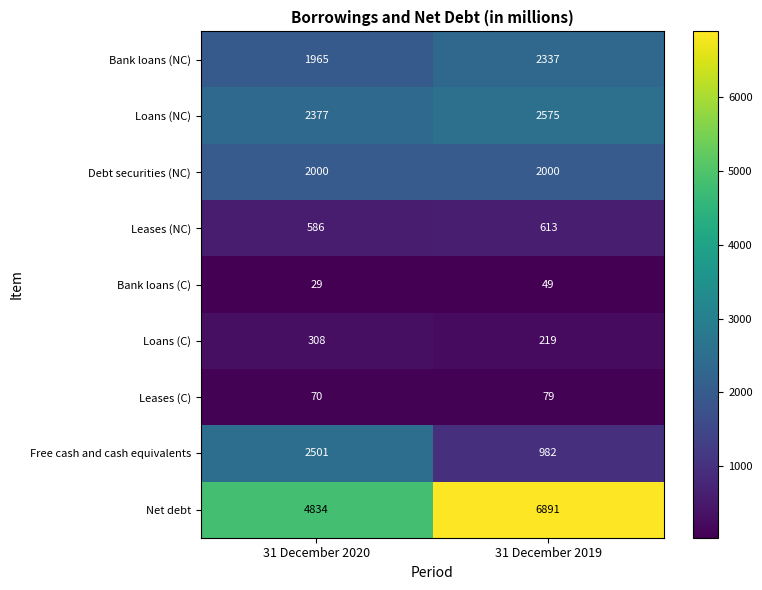

Count the number of categories in the chart.

2